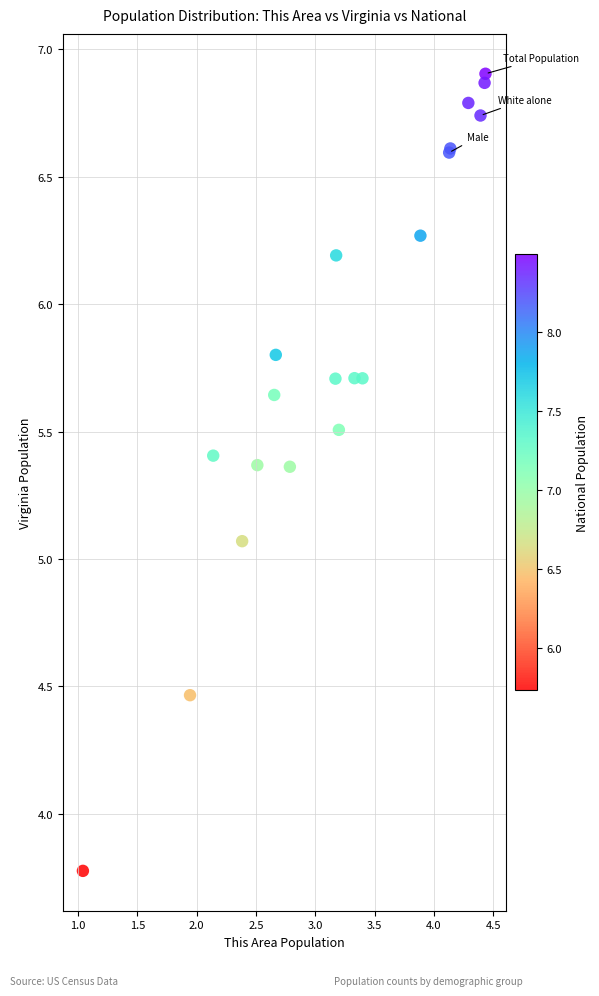

What Y value in the scatter plot is closest to 5?

5.1